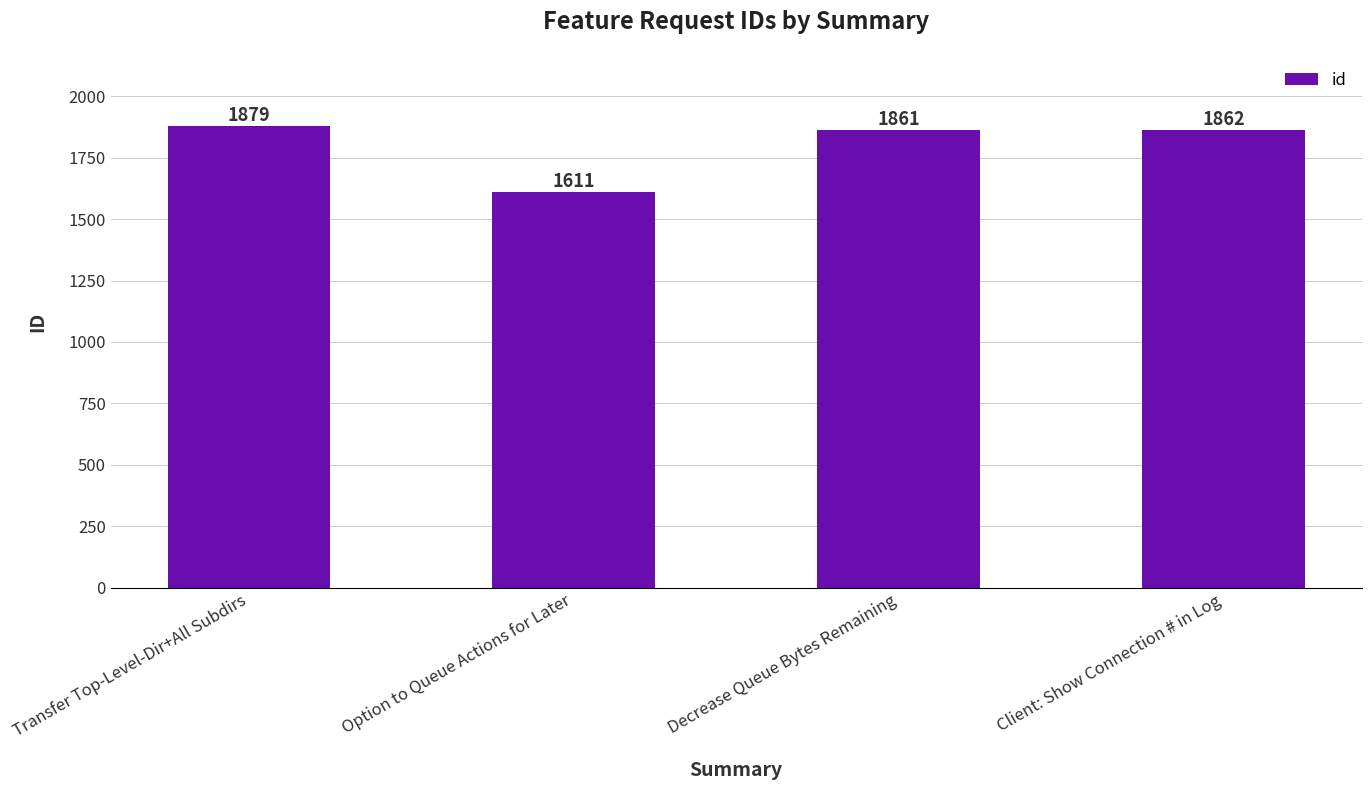

The value at Transfer Top-Level-Dir+All Subdirs is 1879. True or false?

True